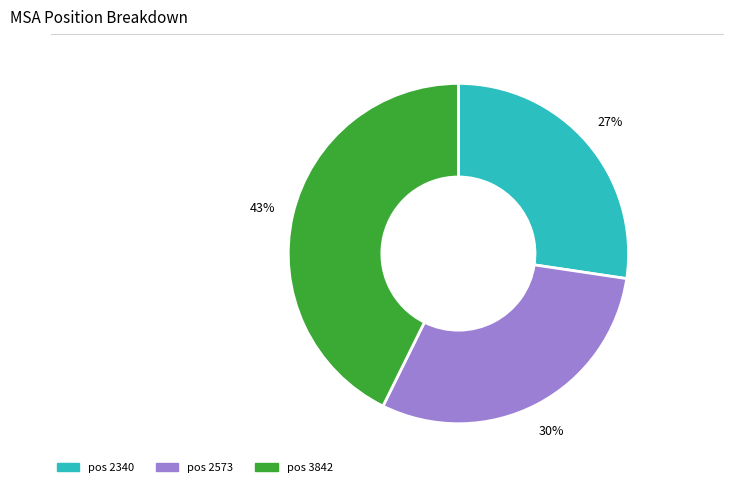

Is there any slice that represents more than half of the pie?

No